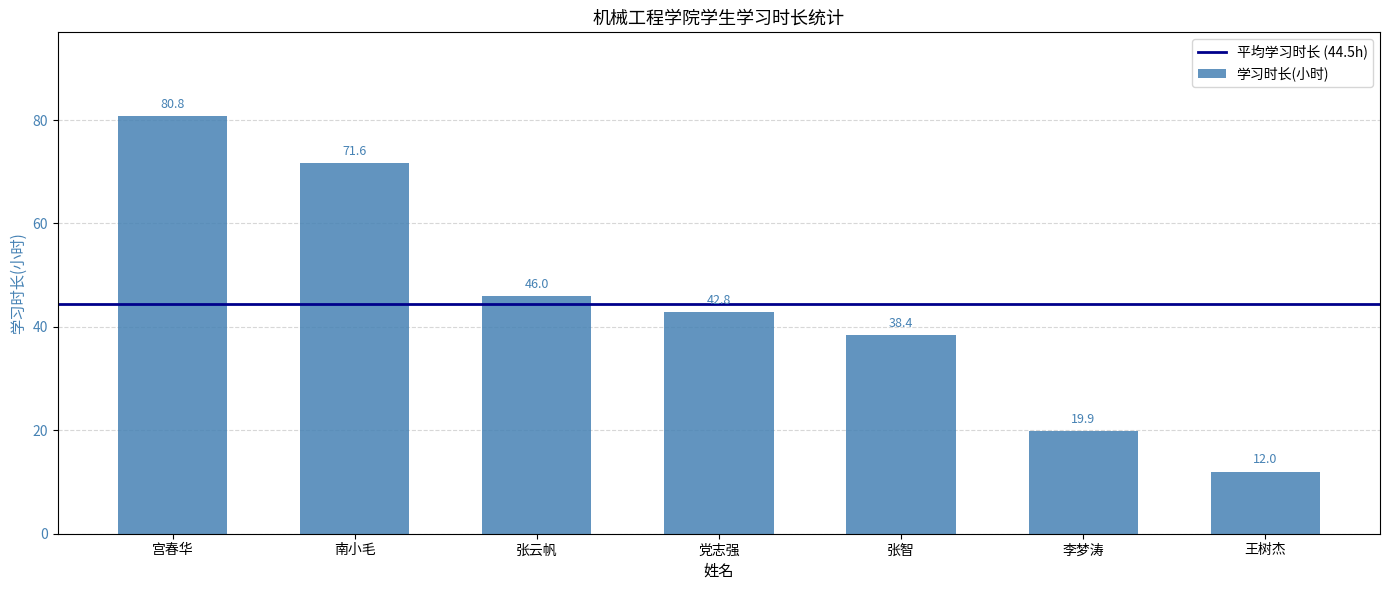

Where is the data nearest to the value 46?

张云帆